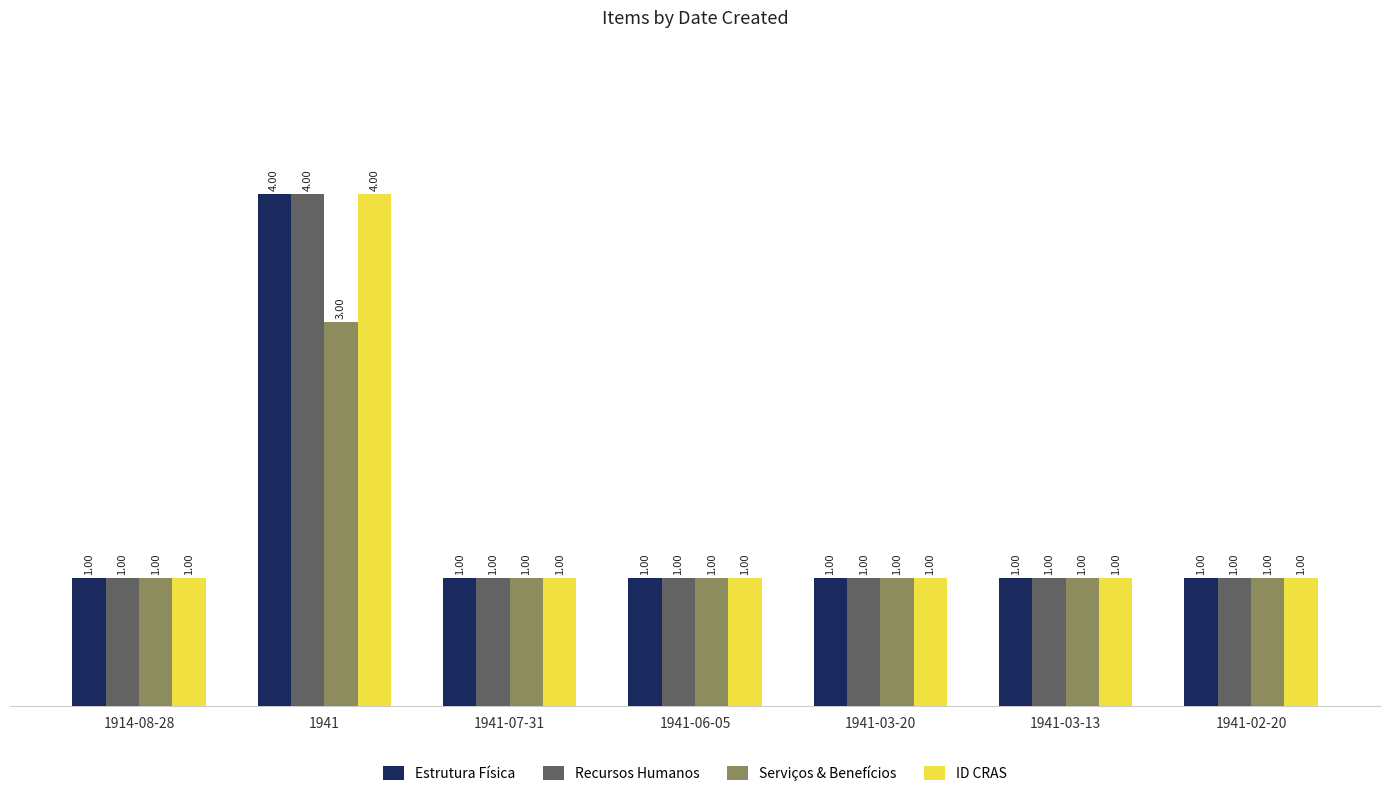

At which category is the sum across all series the highest?

1941